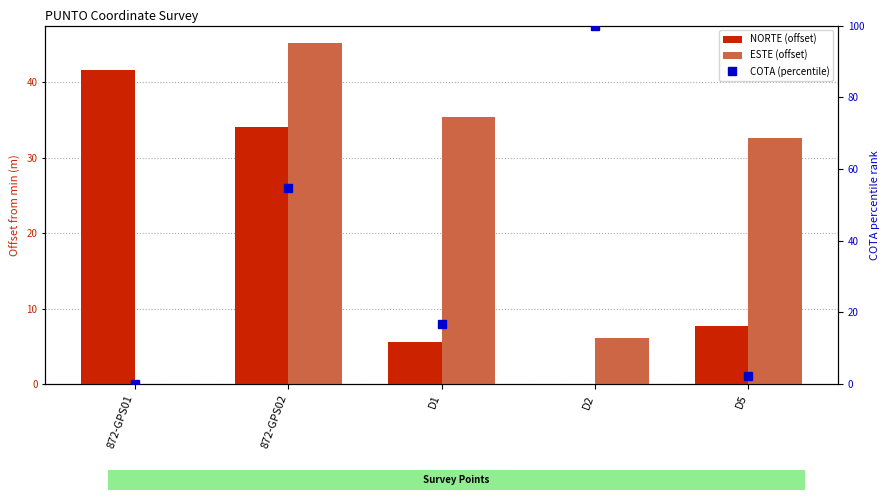

How many series are shown in this chart?

3